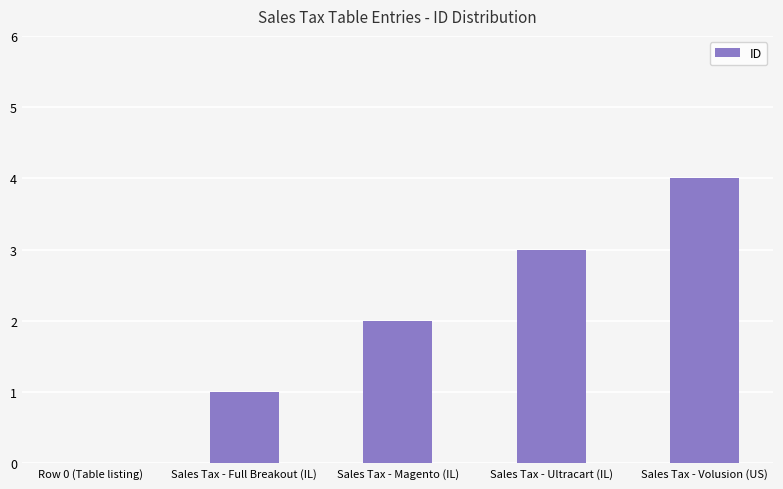

What is the change in value from Sales Tax - Full Breakout (IL) to Sales Tax - Volusion (US)?

+3